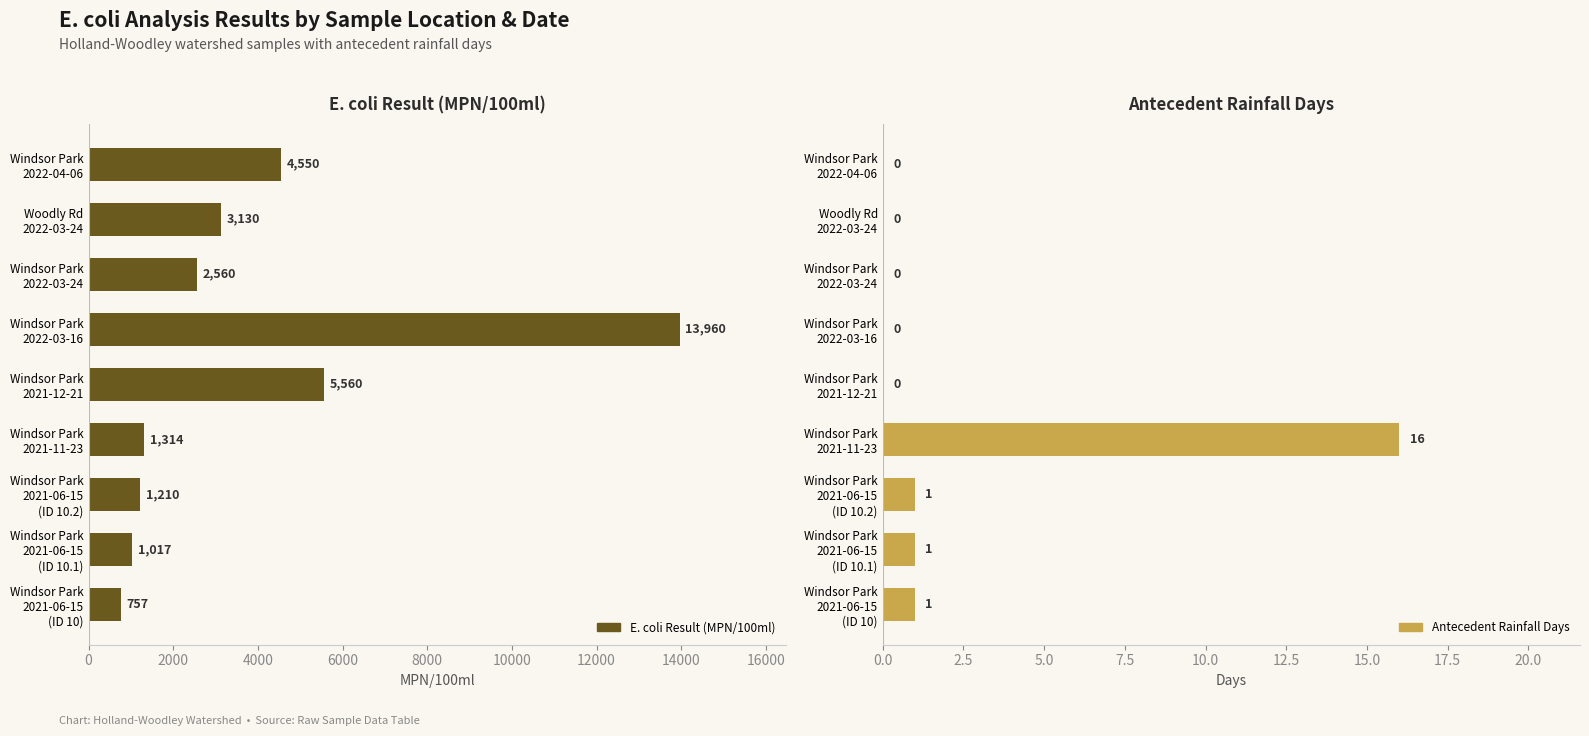

Reading left to right, what are all the values shown in this chart?

E. coli Result (MPN/100ml): 4550.0	3130.0	2560.0	13960.0	5560.0	1314.0	1210.0	1017.0	756.6
Antecedent Rainfall Days: 0.0	0.0	0.0	0.0	0.0	16.0	1.0	1.0	1.0